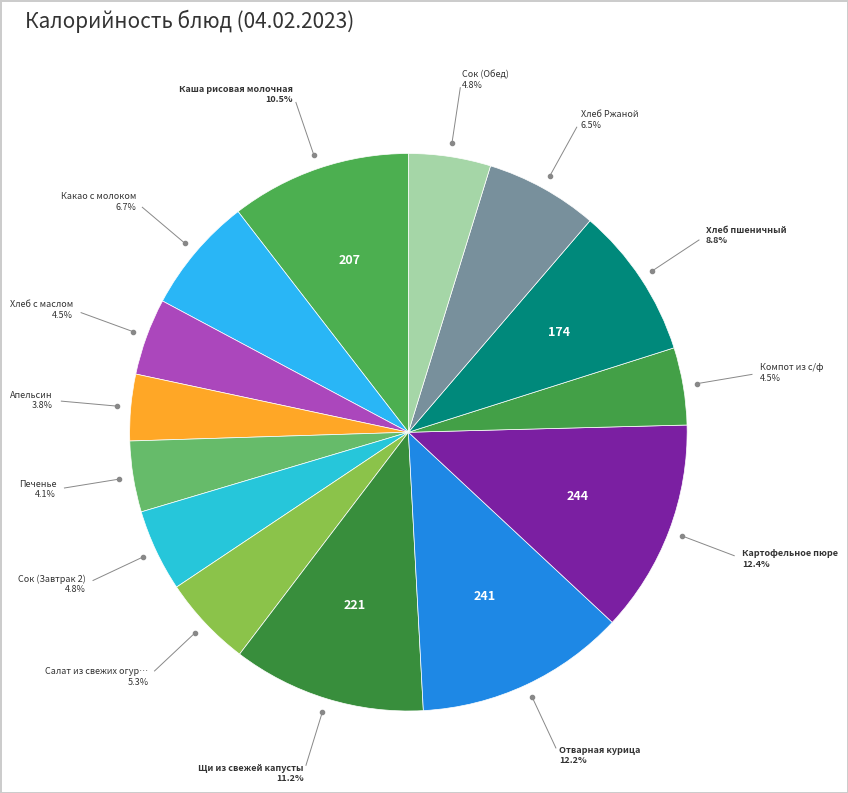

Count the number of slices in the pie.

14